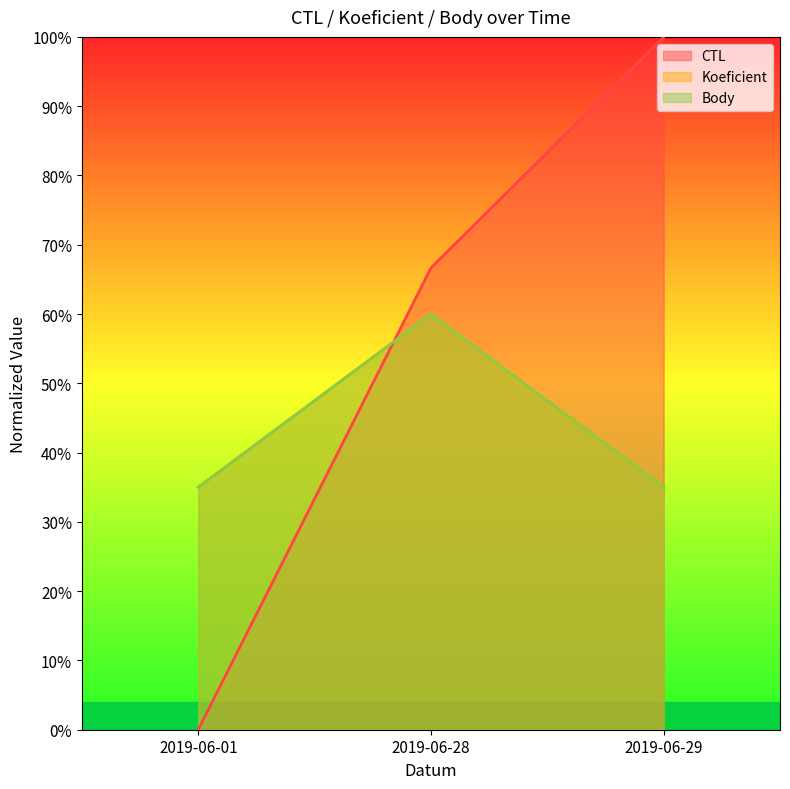

Reading left to right, extract all data points from this chart.

CTL: 0.0	66.7	100.0
Koeficient: 35.0	60.0	35.0
Body: 35.0	60.0	35.0